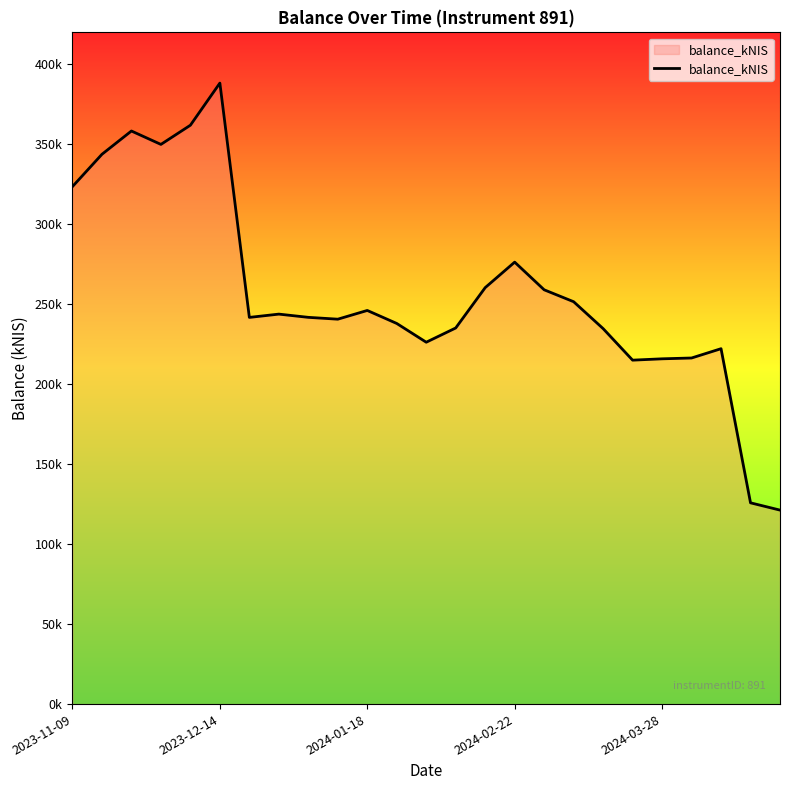

Does the chart have visible grid lines?

No